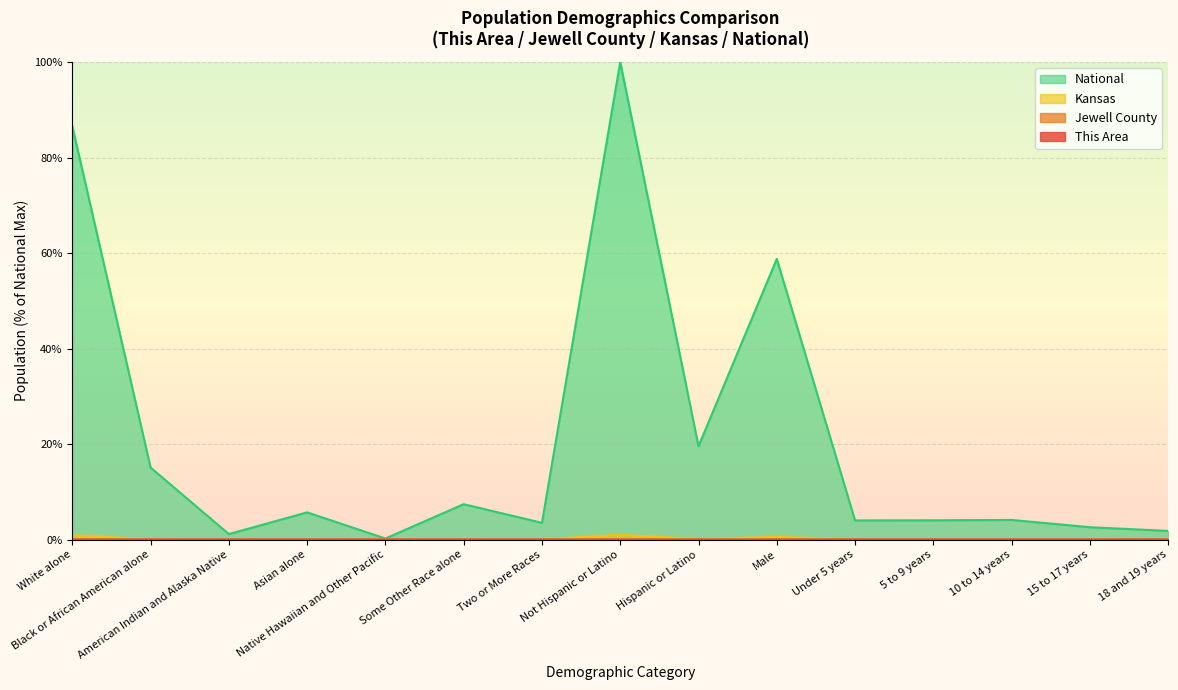

True or false: National has more than 1 points higher than both neighbors.

True